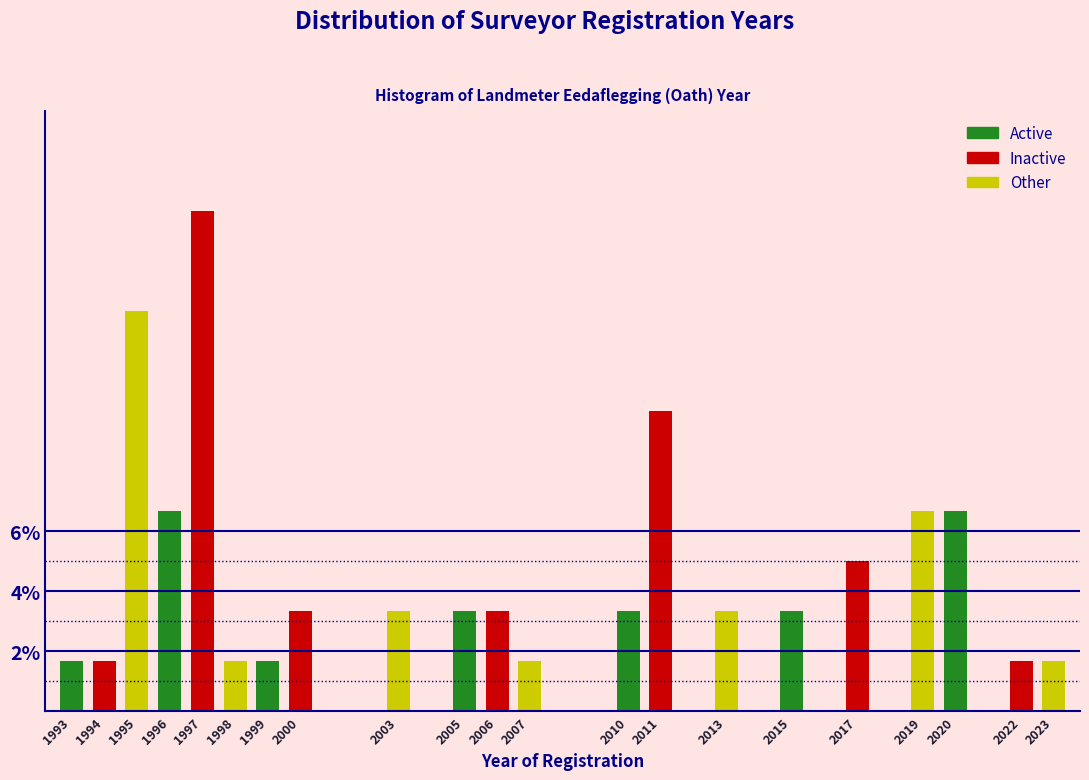

Reading left to right, list all the values displayed in this chart.

1.7	1.7	13.3	6.7	16.7	1.7	1.7	3.3	3.3	3.3	3.3	1.7	3.3	10.0	3.3	3.3	5.0	6.7	6.7	1.7	1.7